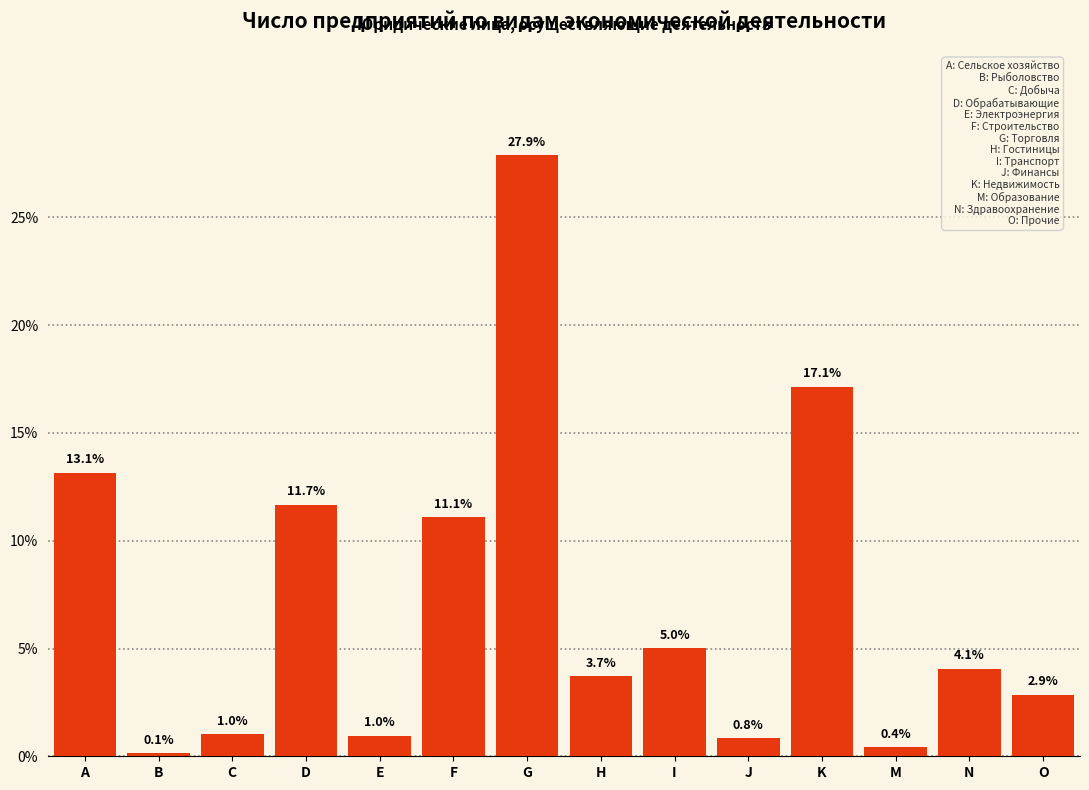

Reading left to right, list all the values displayed in this chart.

A=13.1	B=0.1	C=1.0	D=11.7	E=1.0	F=11.1	G=27.9	H=3.7	I=5.0	J=0.8	K=17.1	M=0.4	N=4.1	O=2.9